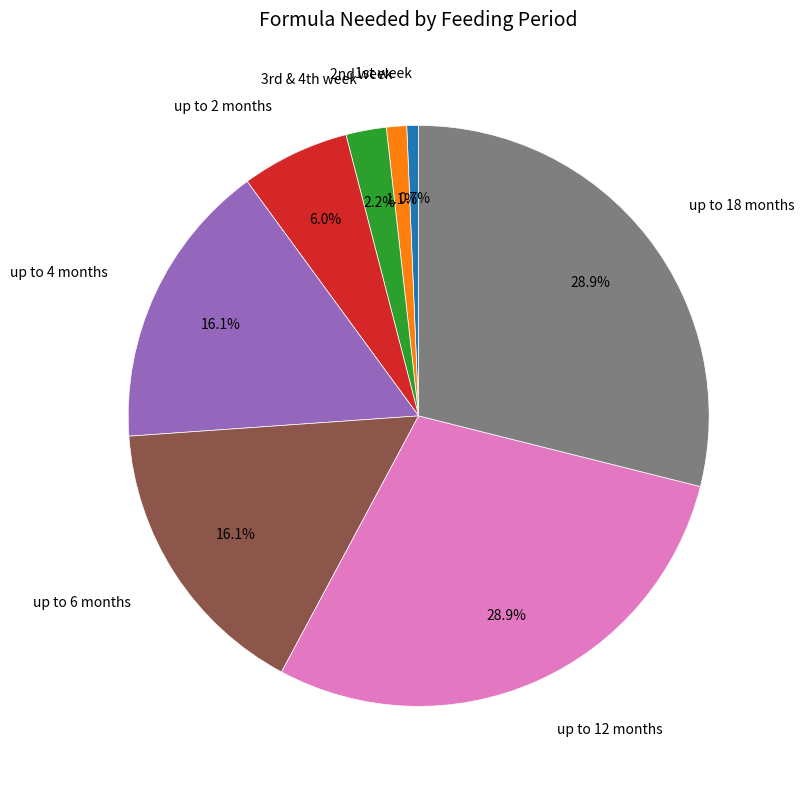

Is there a majority slice in this chart?

No